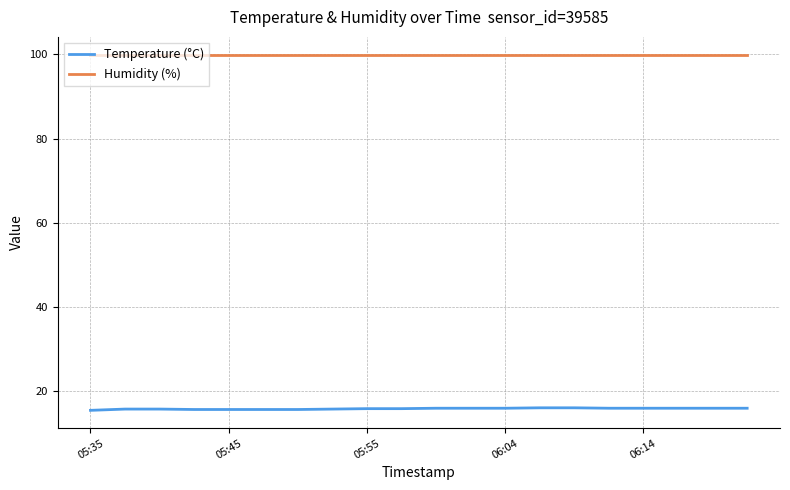

Which series has the largest total across all categories?

Humidity (%)